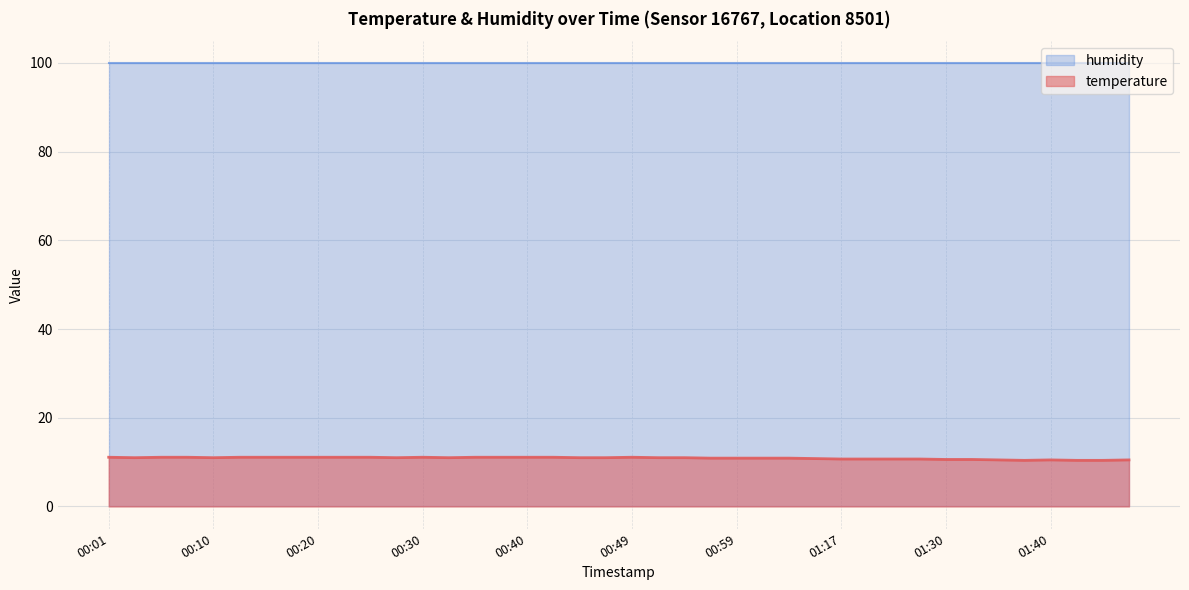

Which label corresponds to the smallest value in the chart?

01:38